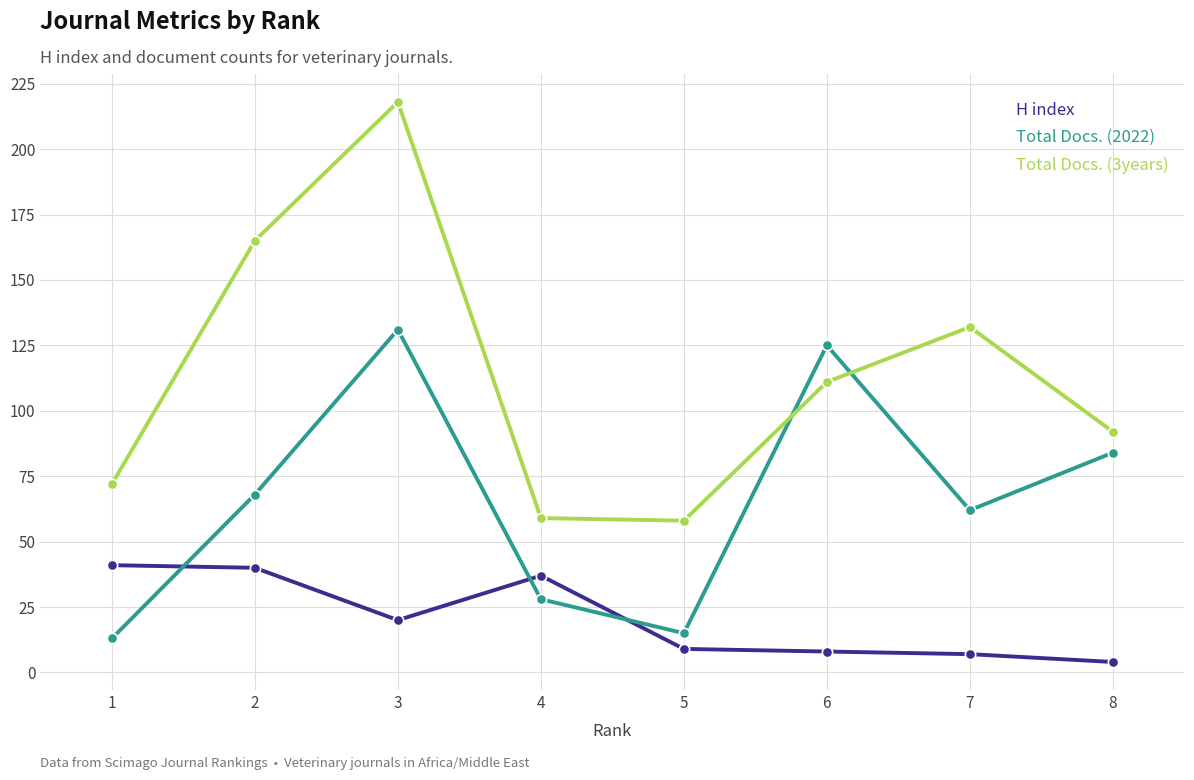

Which series has the largest total across all categories?

Total Docs. (3years)